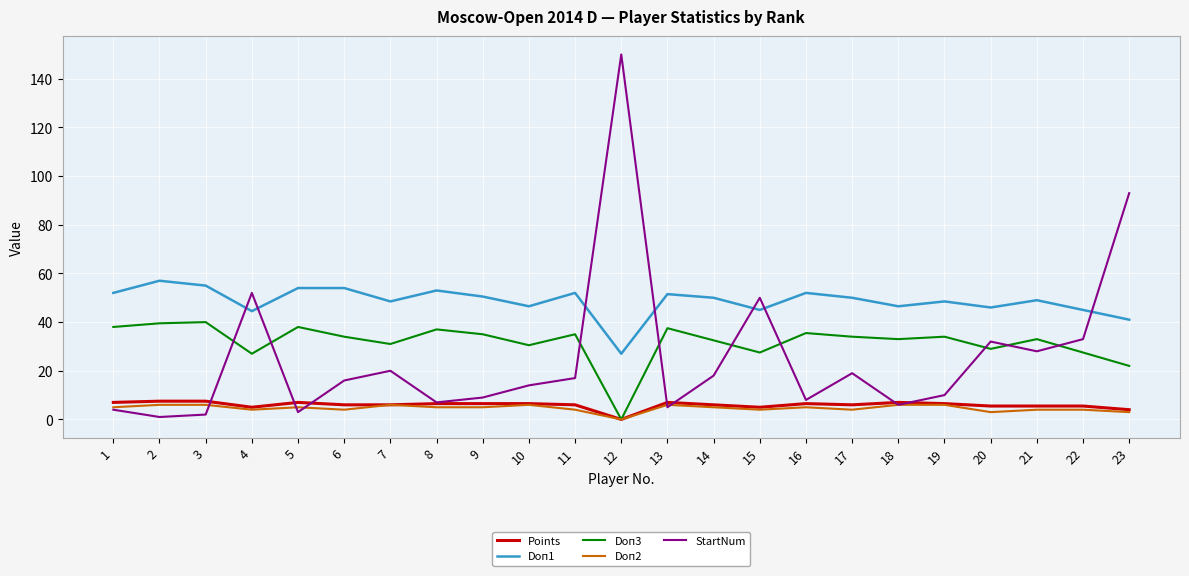

Does the chart have visible grid lines?

Yes